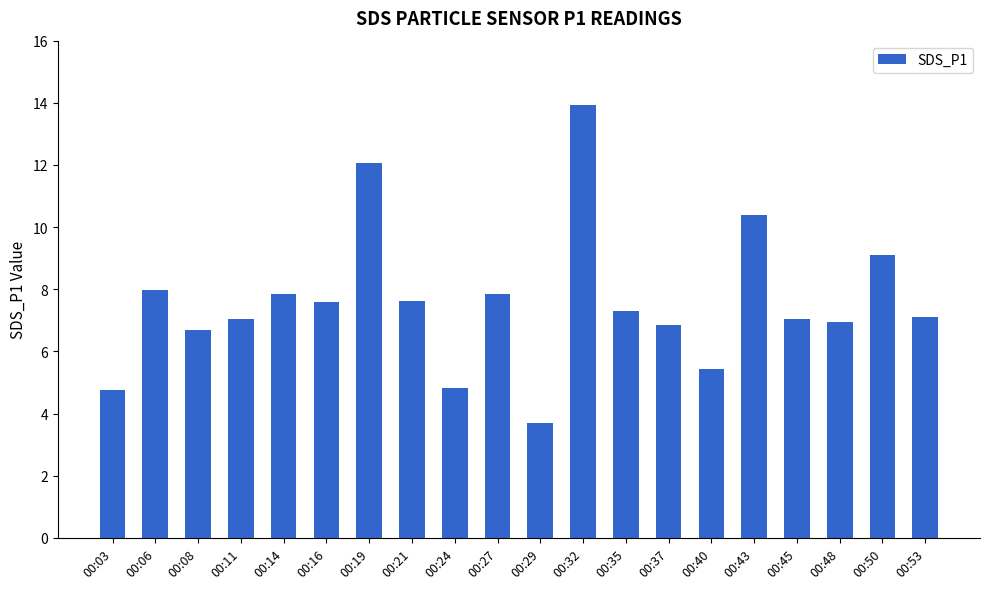

What is the value of the 7th bar from the left?

12.1